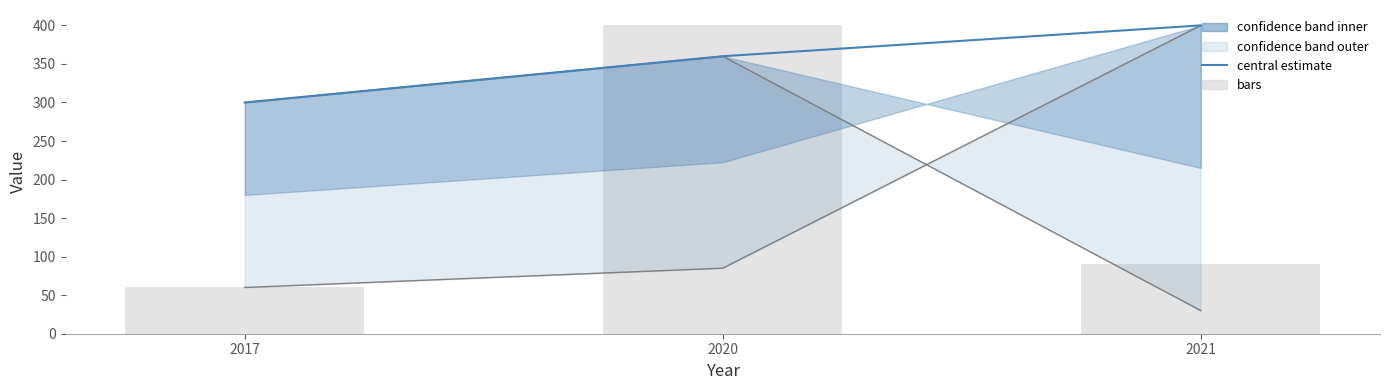

How many lower line values are between 30 and 360?

3